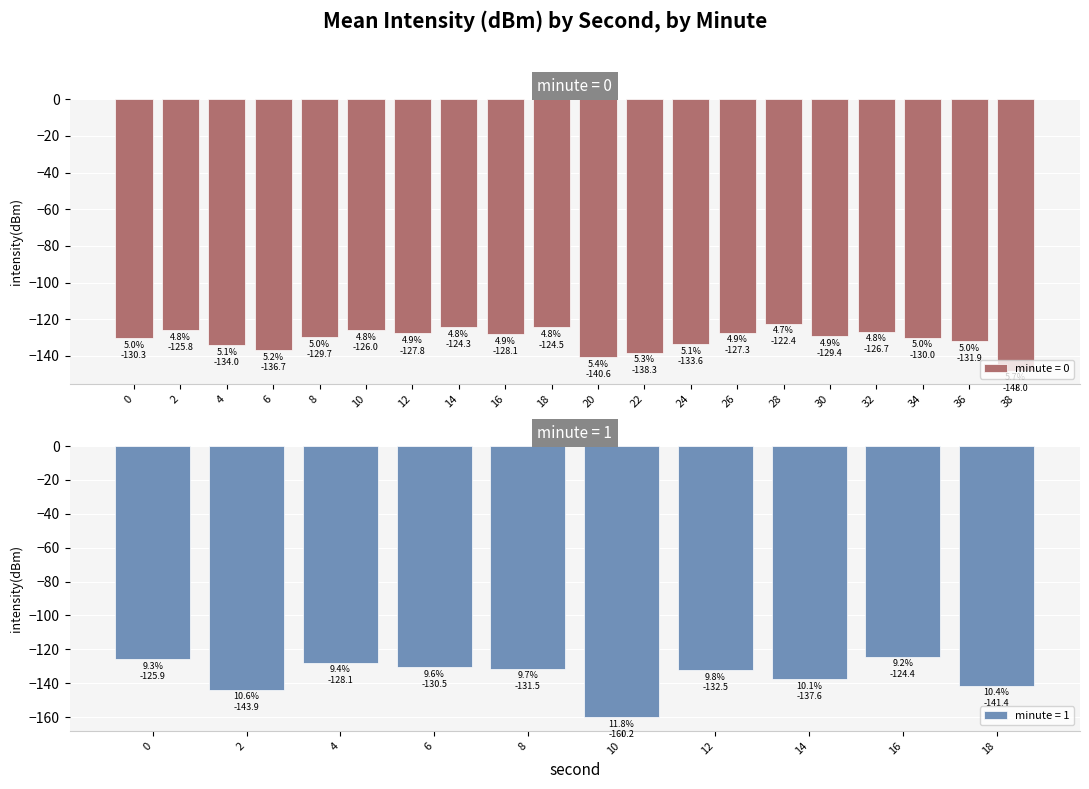

The value at 6 is -78.8. True or false?

False